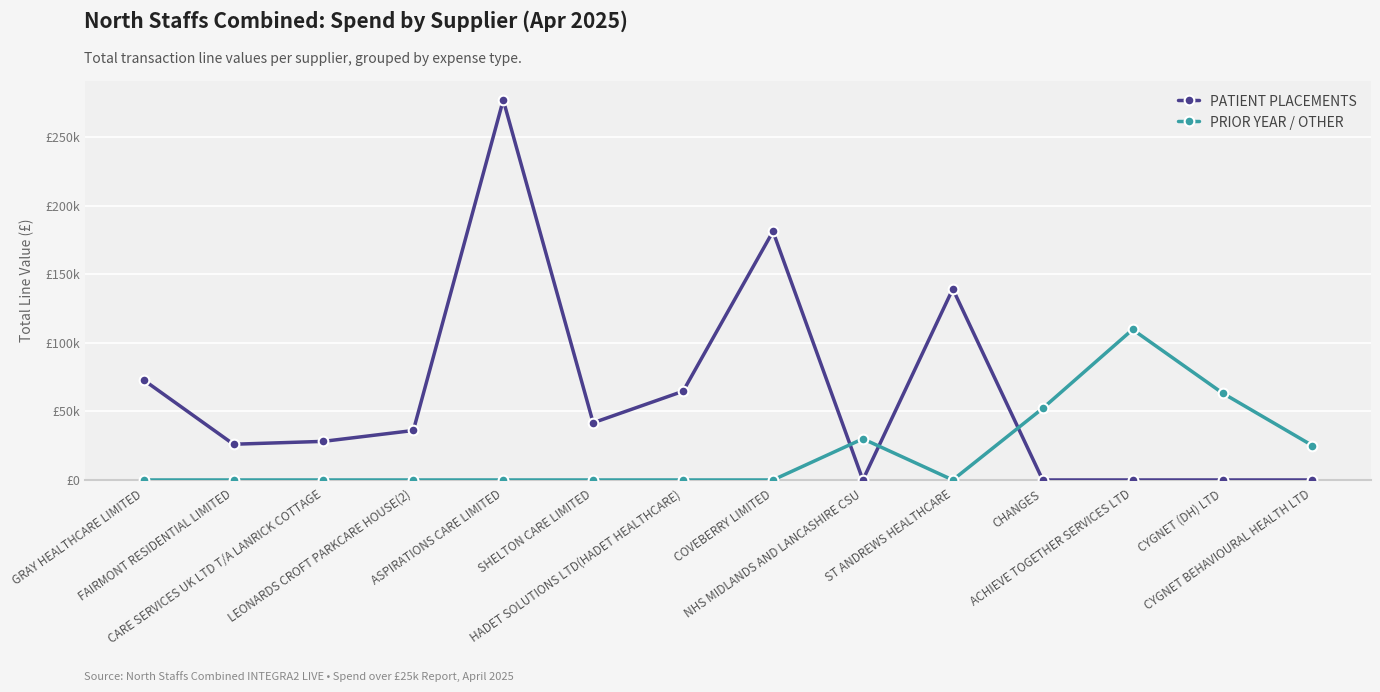

True or false: PATIENT PLACEMENTS has a value of 41699.2 at SHELTON CARE LIMITED.

True